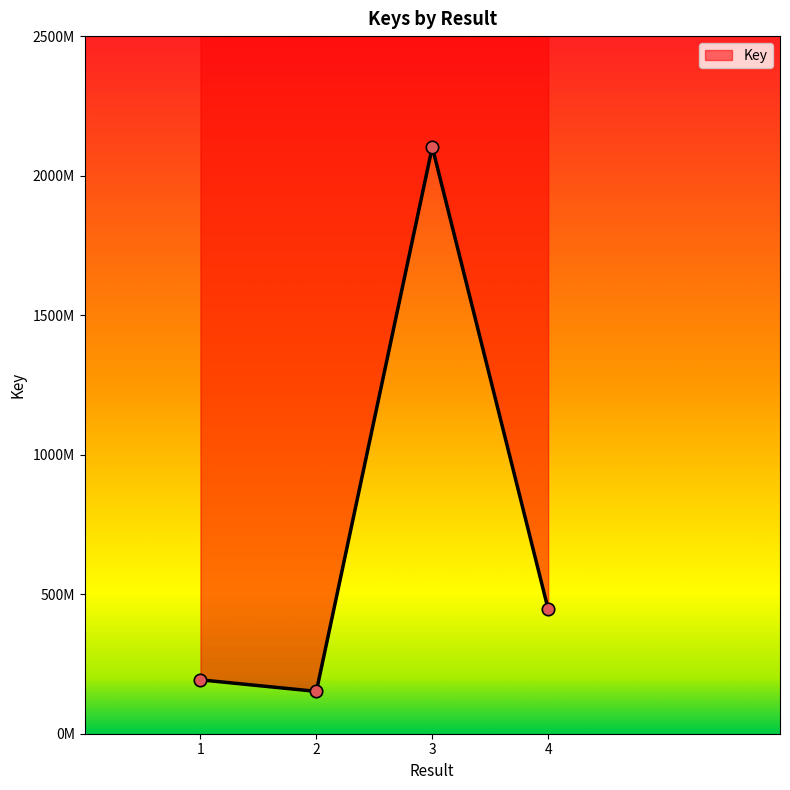

Which has a higher value, 3 or 2?

3